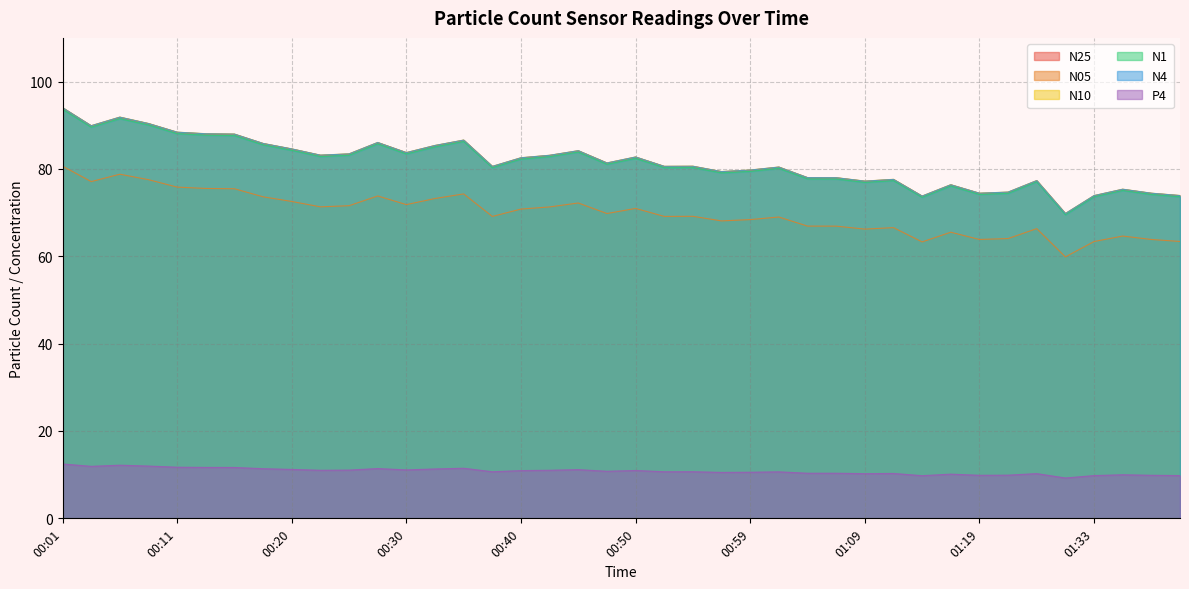

What is the value of the N1 point at the 25th from the left?

79.4